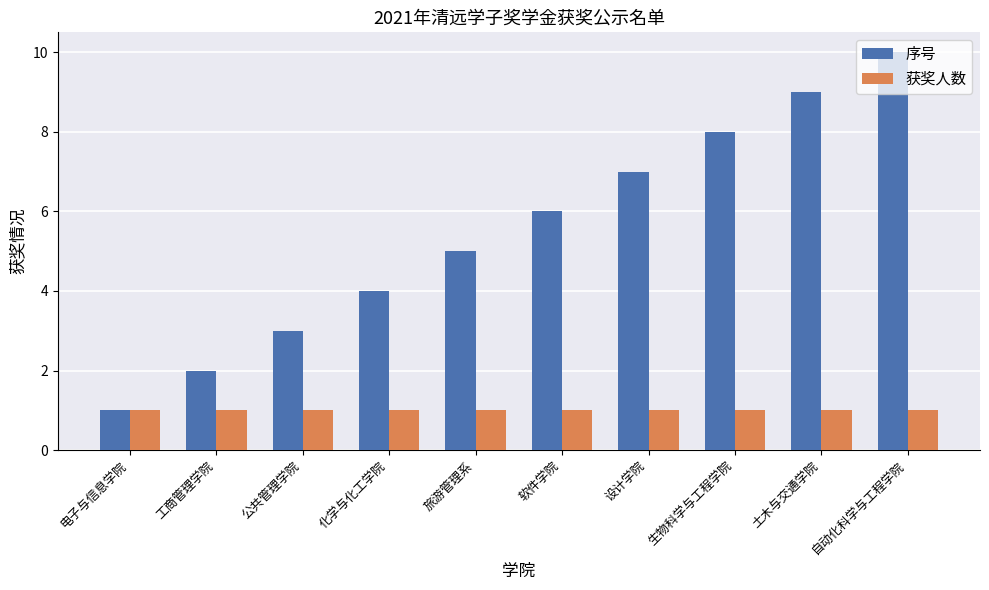

Reading left to right, extract all data points from this chart.

序号: 1	2	3	4	5	6	7	8	9	10
获奖人数: 1	1	1	1	1	1	1	1	1	1